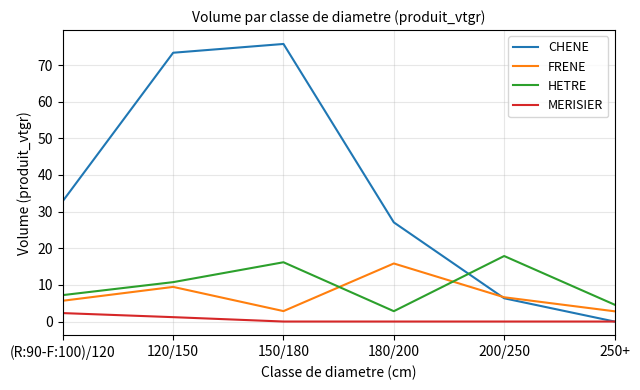

What is the difference between the second highest and second lowest values in the CHENE series?

67.0